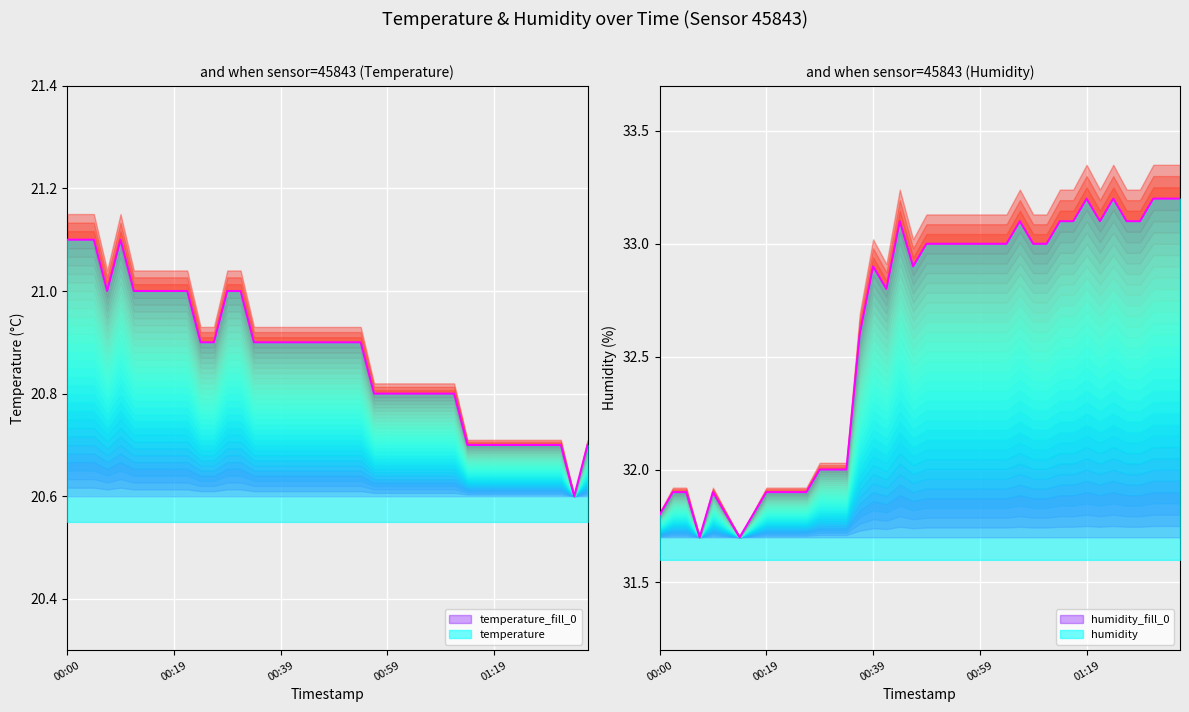

Where is the first local minimum for humidity?

00:07